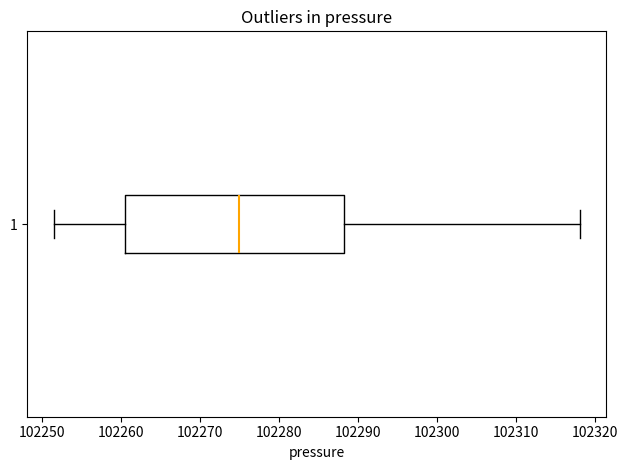

Read this box plot against the x-axis: the position of the median line, the range covered by the box, and the ends of both whiskers. The values are not printed on the chart, so give them approximately, as read against the axis.

median 102275, box 102260 to 102288, whiskers 102251 to 102318